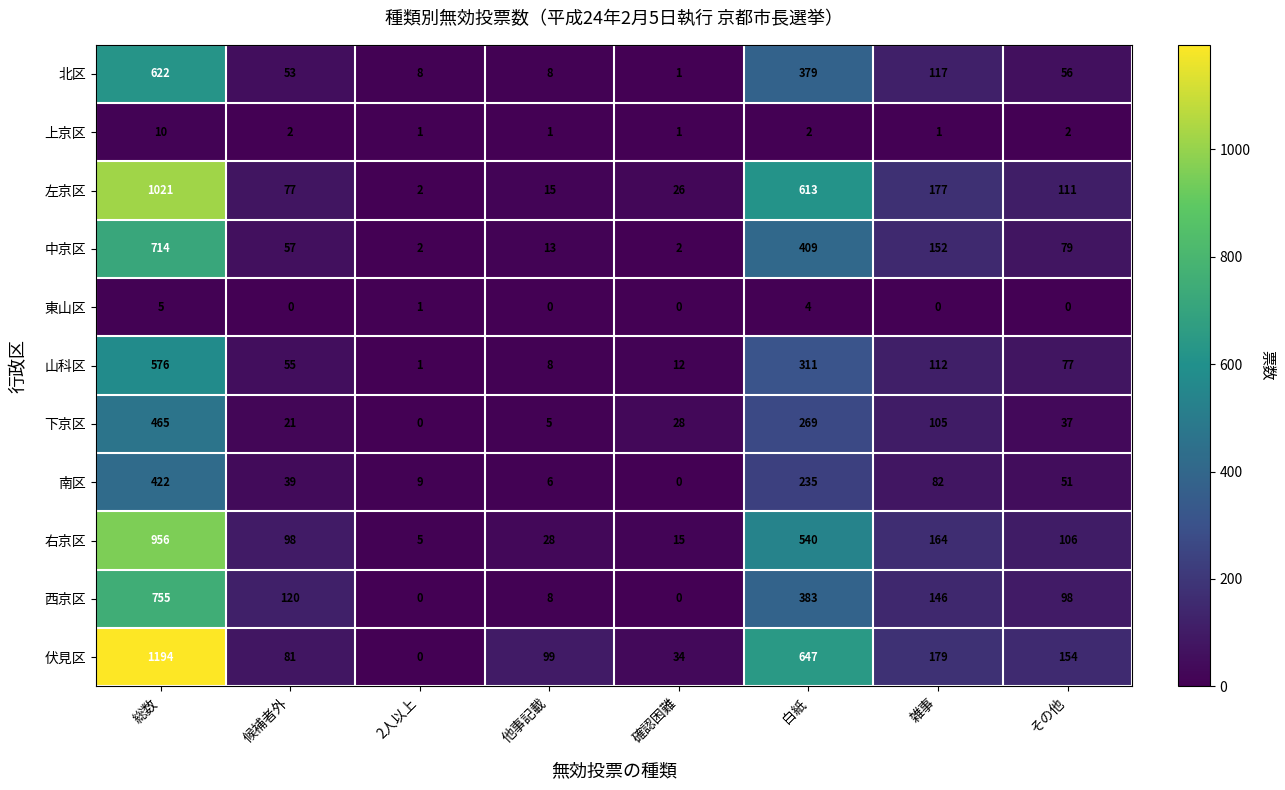

Which category has the highest value across all series?

総数